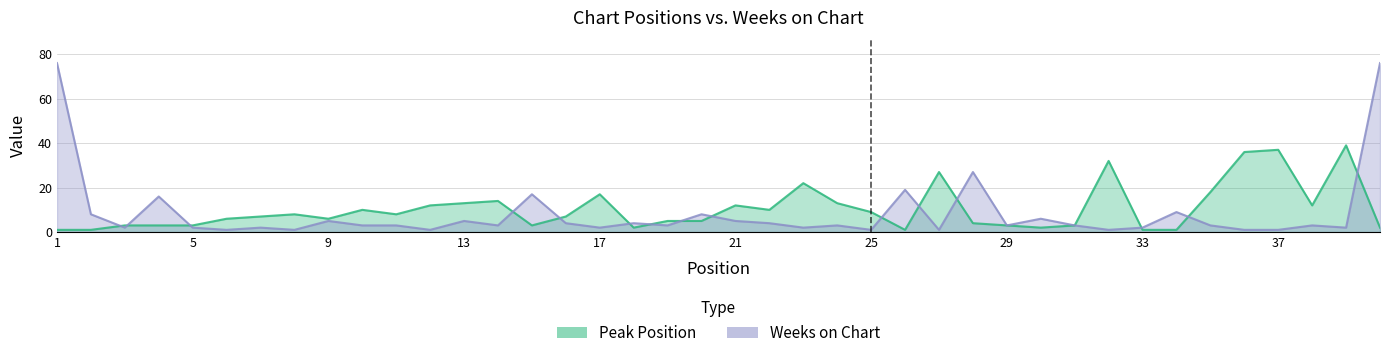

Is it true that Peak Position equals 12 at 38?

True